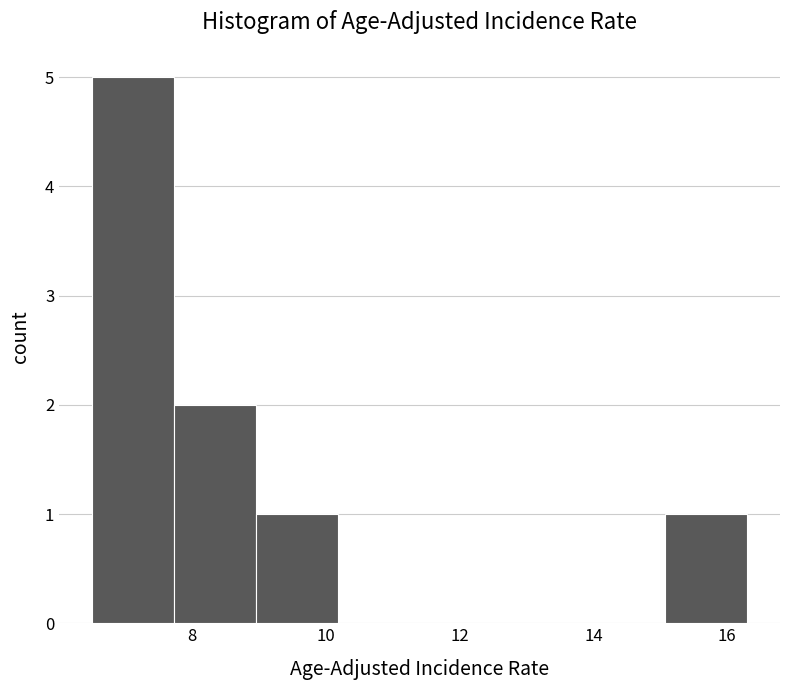

How tall is the bar that spans 7.8 to 9.0 on the x-axis? Neither the bar edges nor the heights are printed on the chart, so give them approximately, as read against the axes.

2